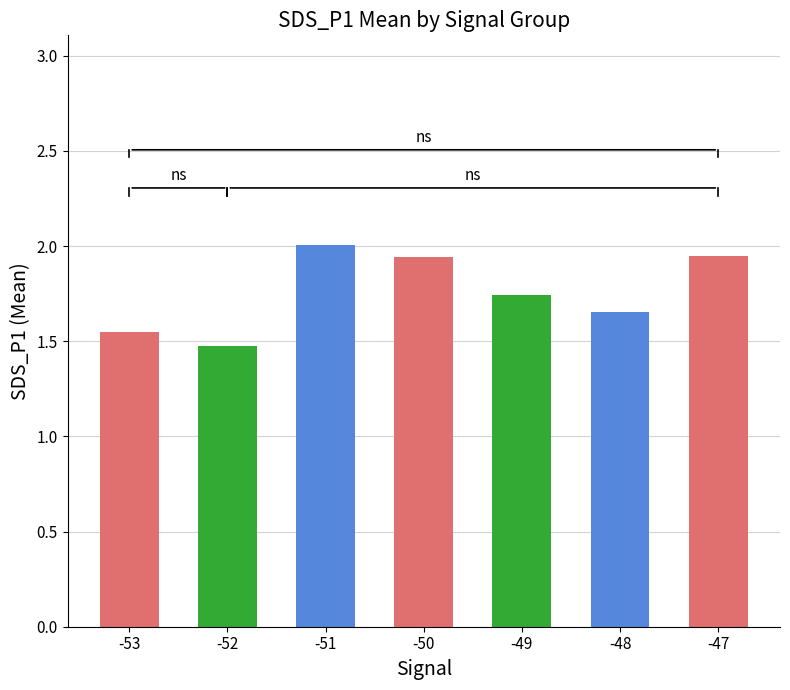

What is the value of the 3rd bar from the left?

2.0